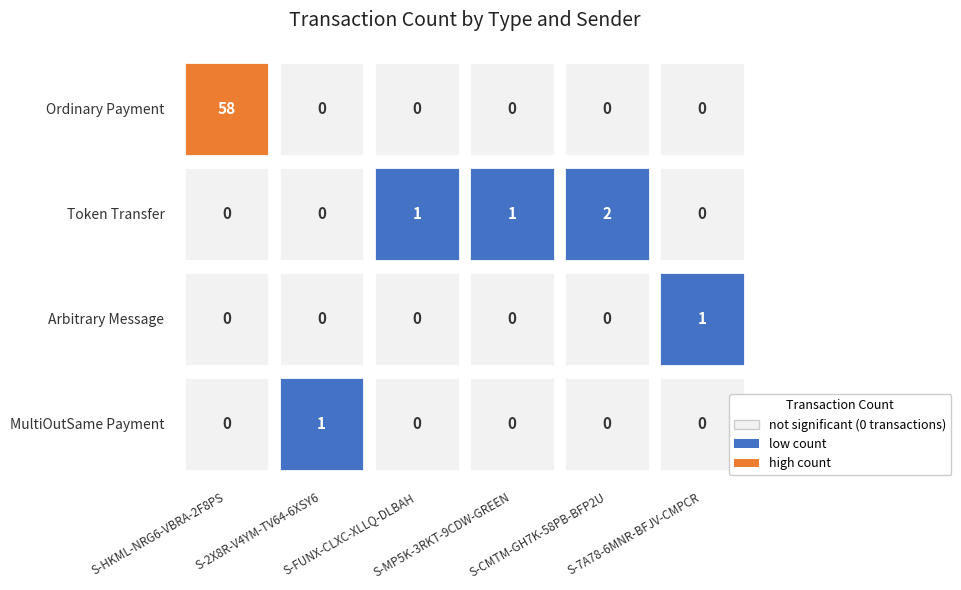

How many series are shown in this chart?

4